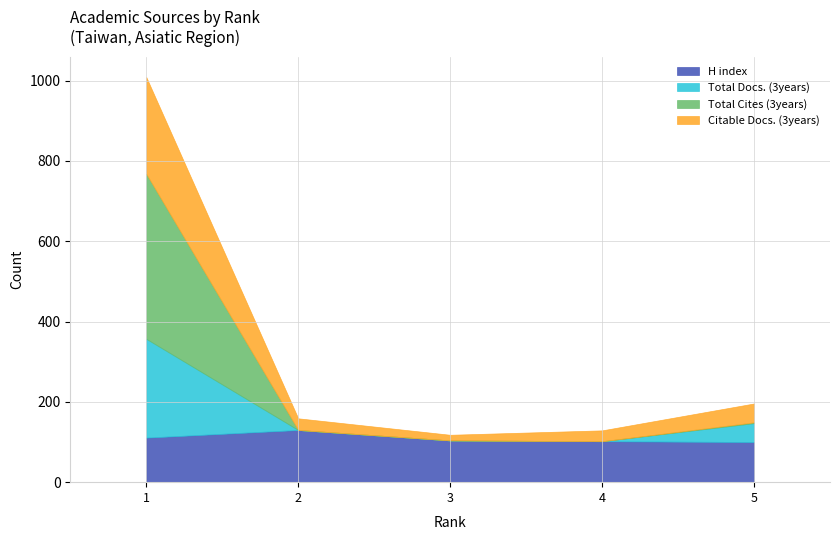

What is the value of the Total Docs. (3years) point at the 1st from the left?

246